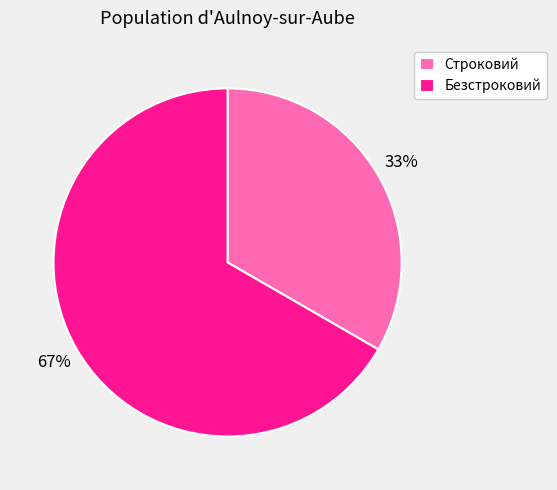

What is the ratio of the value at Строковий to the value at Безстроковий?

0.5